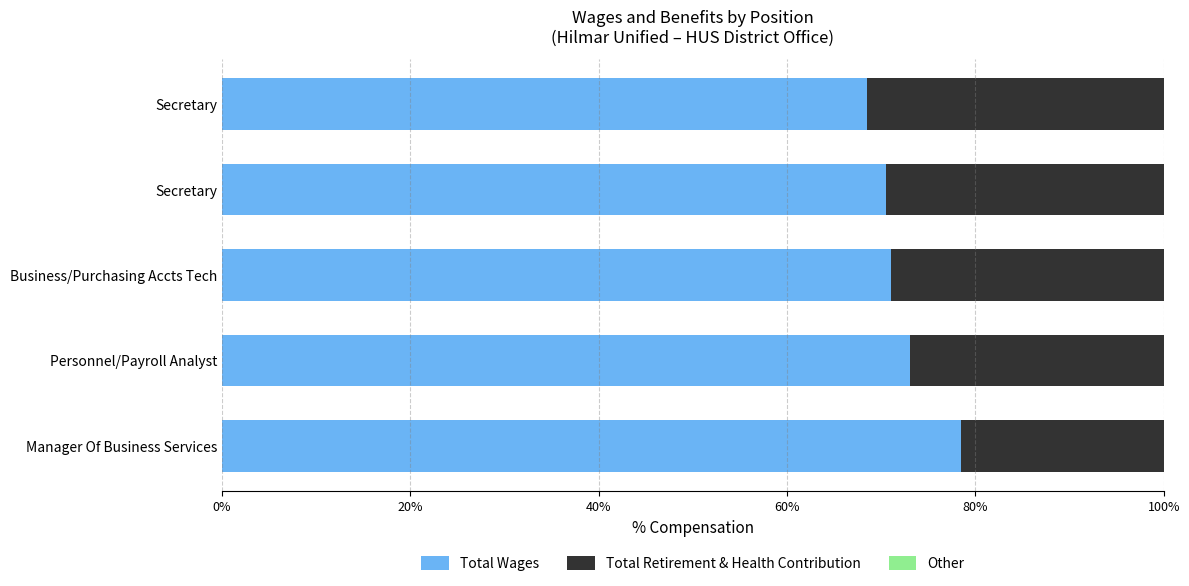

What is the value of the Other bar at the 1st from the left?

0.6